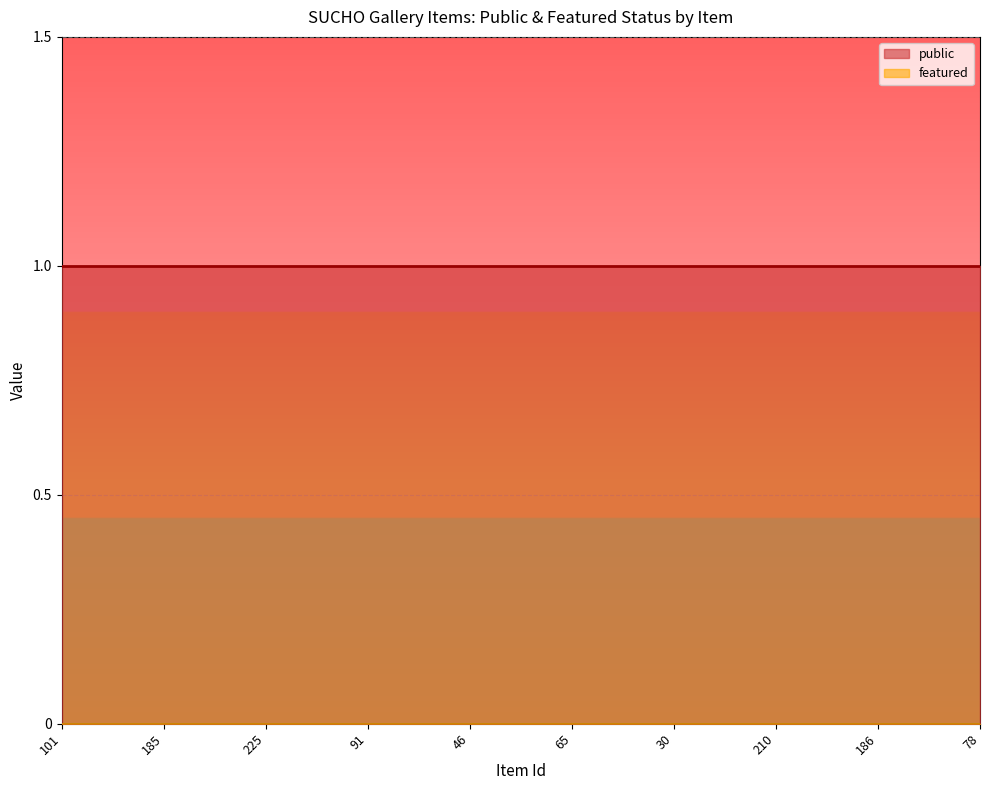

Between 185 and 101, which is larger?

185